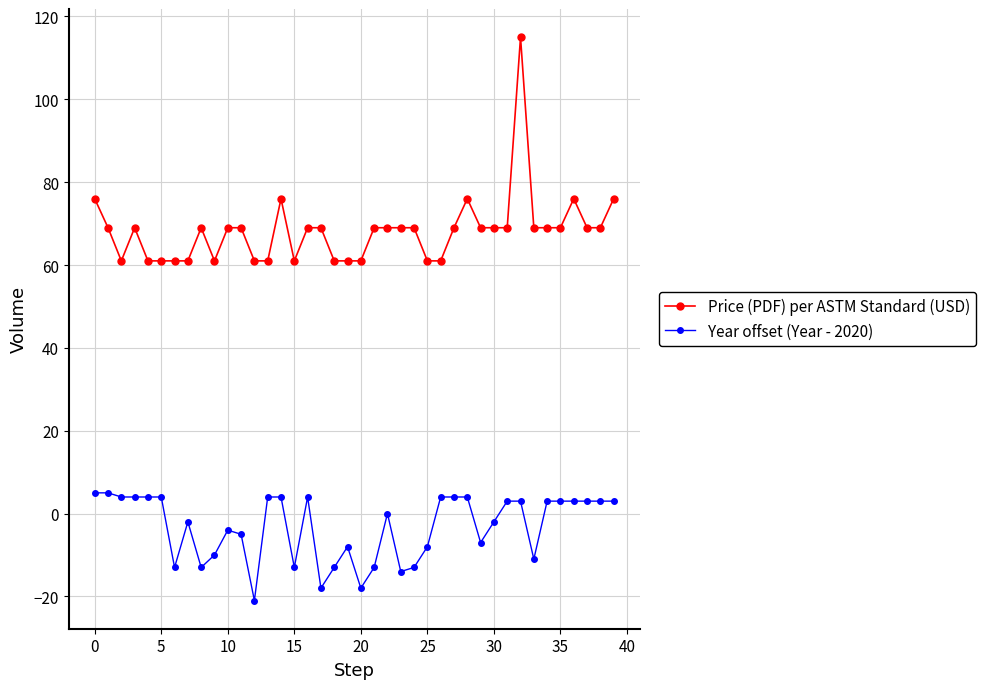

What is the greatest value displayed?

115